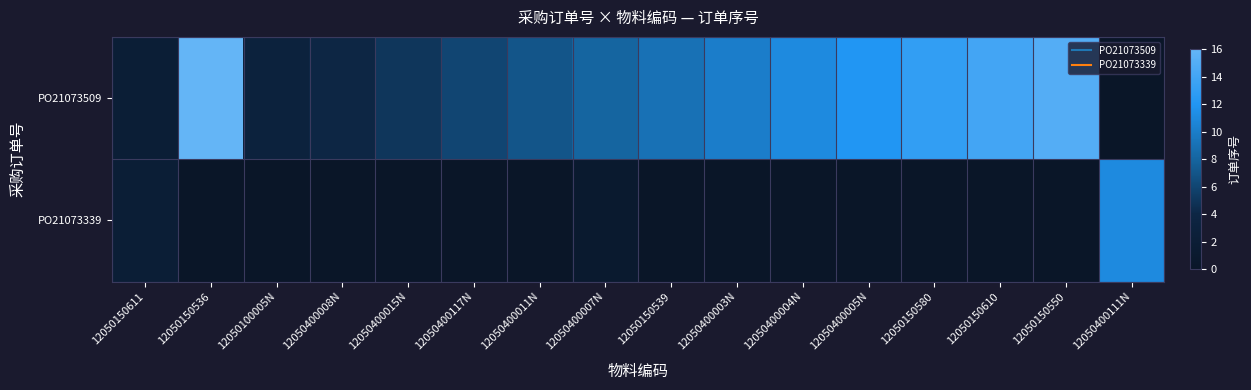

Reading left to right, what are all the values shown in this chart?

PO21073509: 12050150611=2	12050150536=16	12050100005N=3	12050400008N=4	12050400015N=5	12050400117N=6	12050400011N=7	12050400007N=8	12050150539=9	12050400003N=10	12050400004N=11	12050400005N=12	12050150580=13	12050150610=14	12050150550=15	12050400111N=0
PO21073339: 12050150611=2	12050150536=0	12050100005N=0	12050400008N=0	12050400015N=0	12050400117N=0	12050400011N=0	12050400007N=1	12050150539=0	12050400003N=0	12050400004N=0	12050400005N=0	12050150580=0	12050150610=0	12050150550=0	12050400111N=11